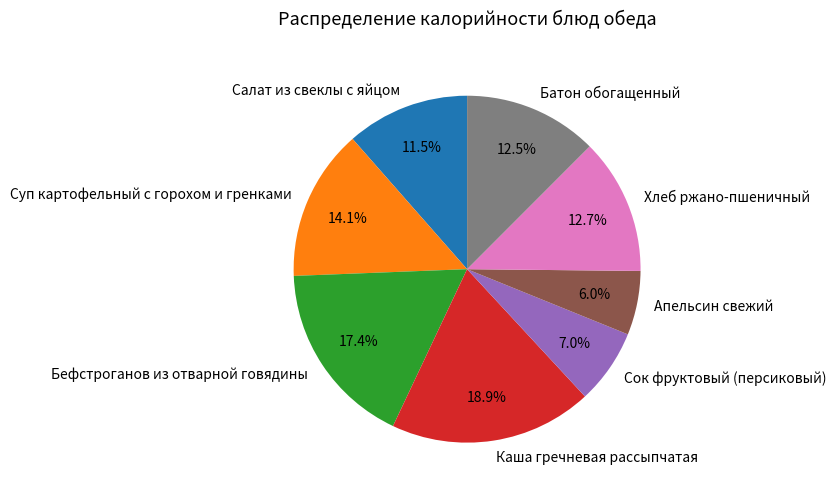

The Каша гречневая рассыпчатая slice represents 6% of the pie. True or false?

False